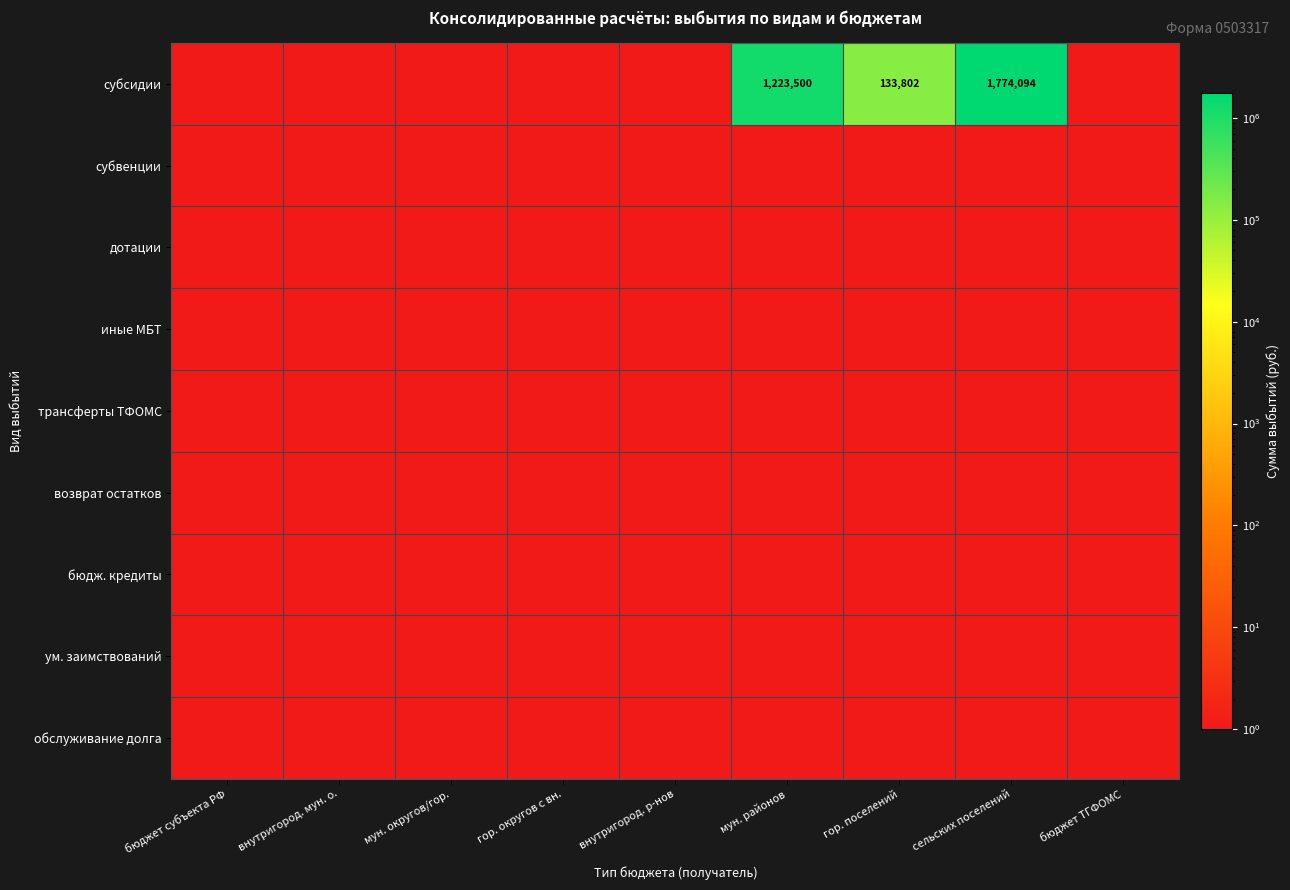

Which series has the widest spread of values?

субсидии